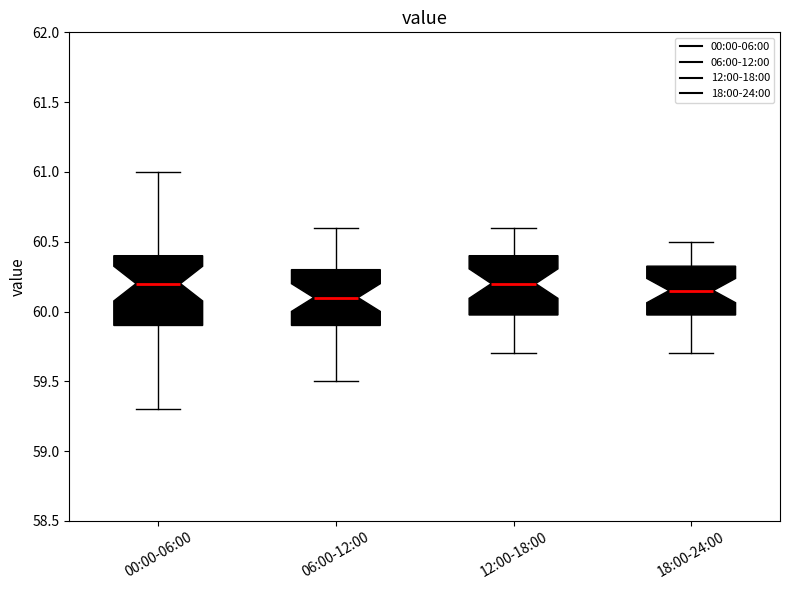

Where does the upper whisker of the box for 12:00-18:00 end on the y-axis? The values are not printed on the chart, so give them approximately, as read against the axis.

60.60